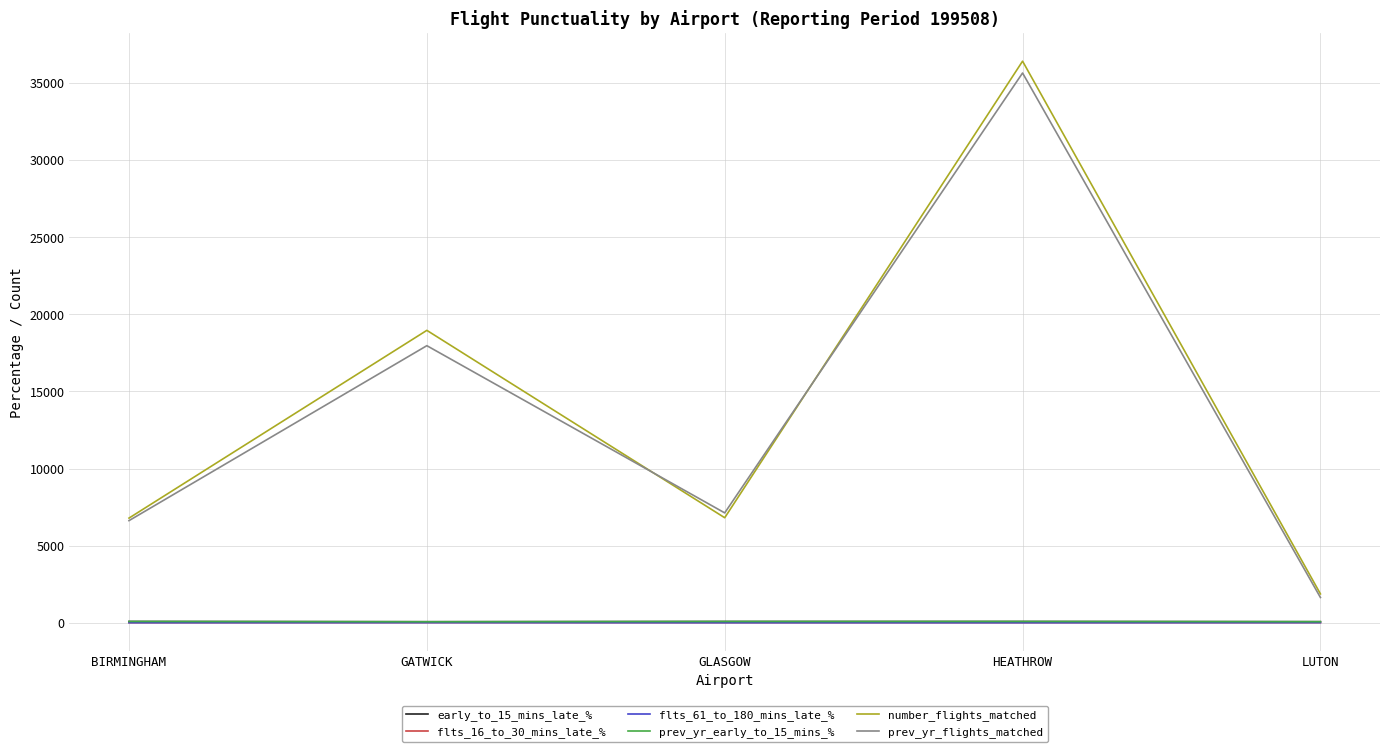

At which label does flts_16_to_30_mins_late_% first exceed 10?

GATWICK